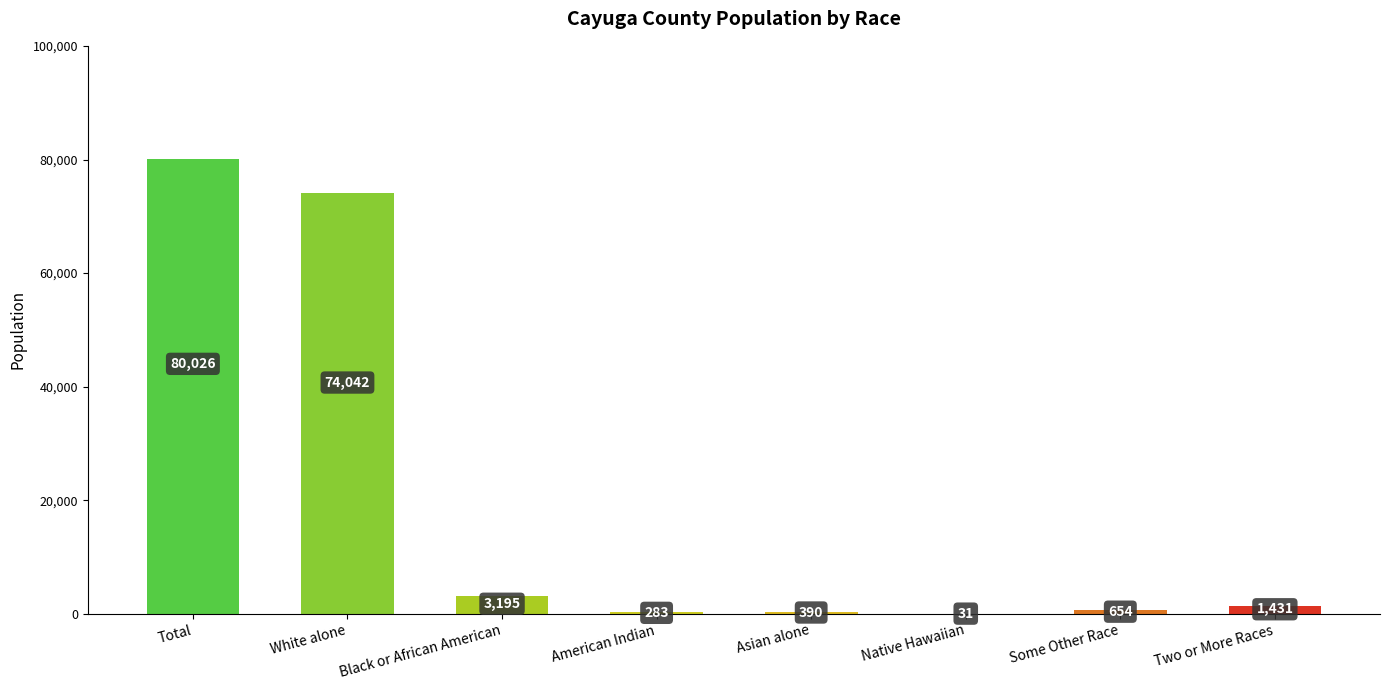

What is the change in value from Black or African American to Asian alone?

-2805